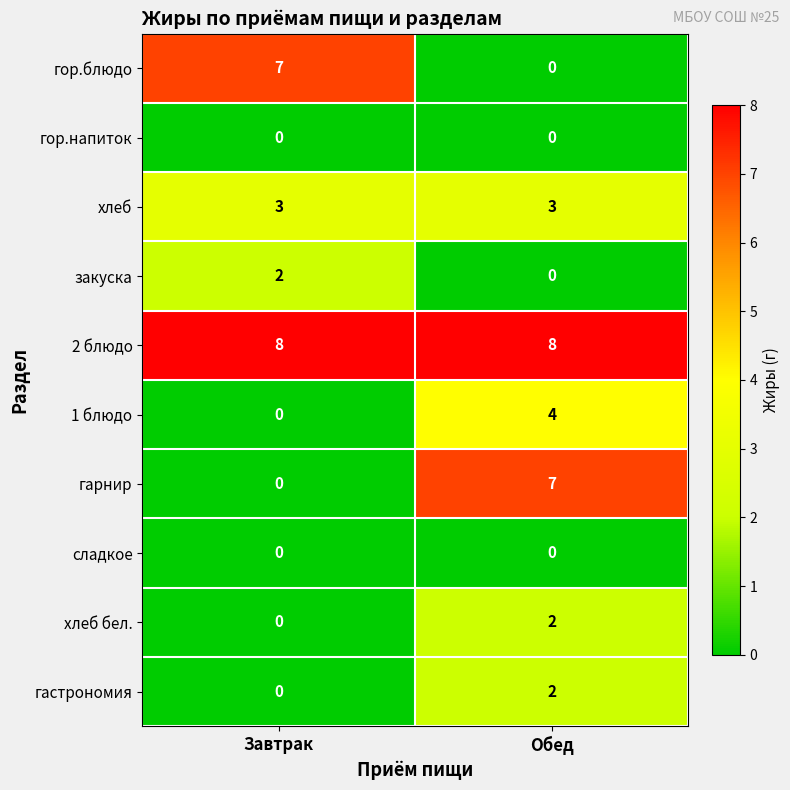

The value of хлеб бел. at Обед is 1. True or false?

False